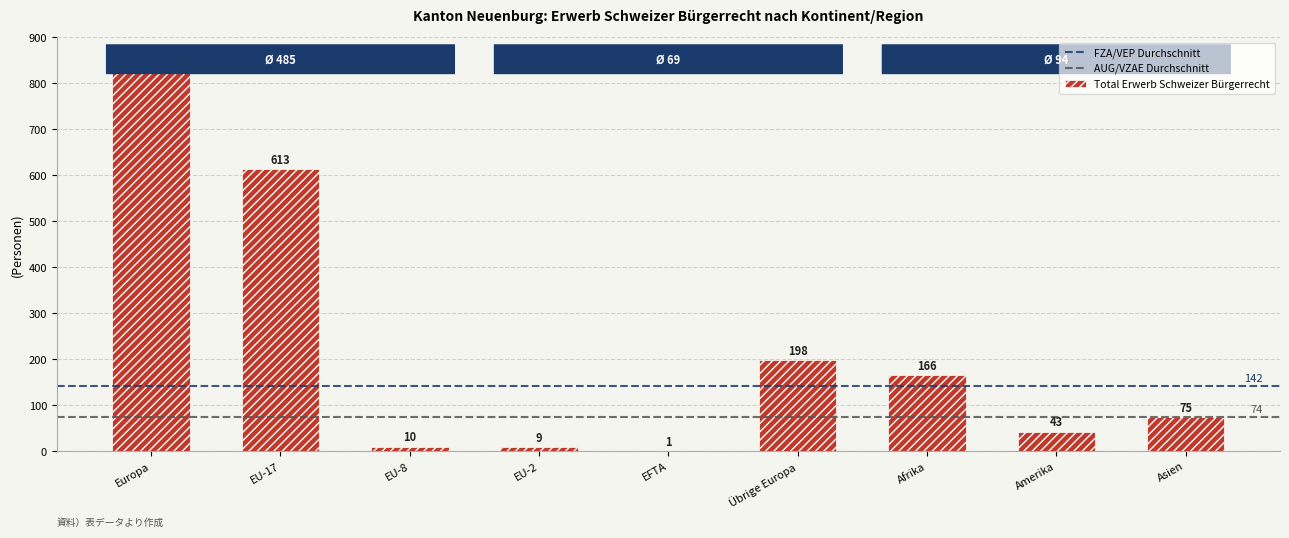

What is the greatest value displayed?

832